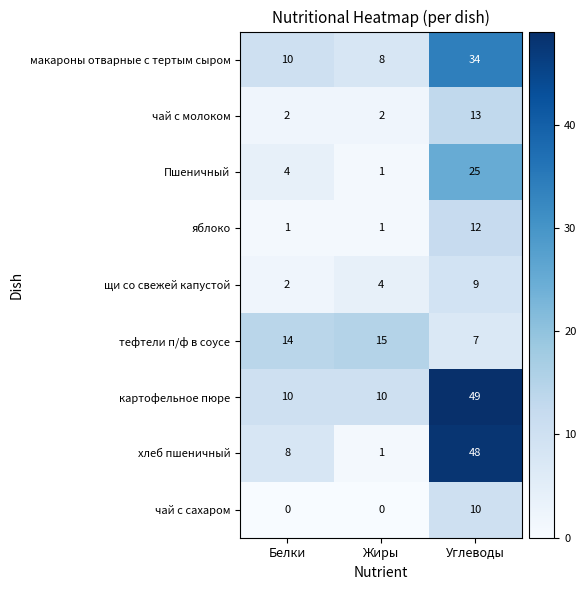

What is the difference between the Пшеничный values at Углеводы and Белки?

21